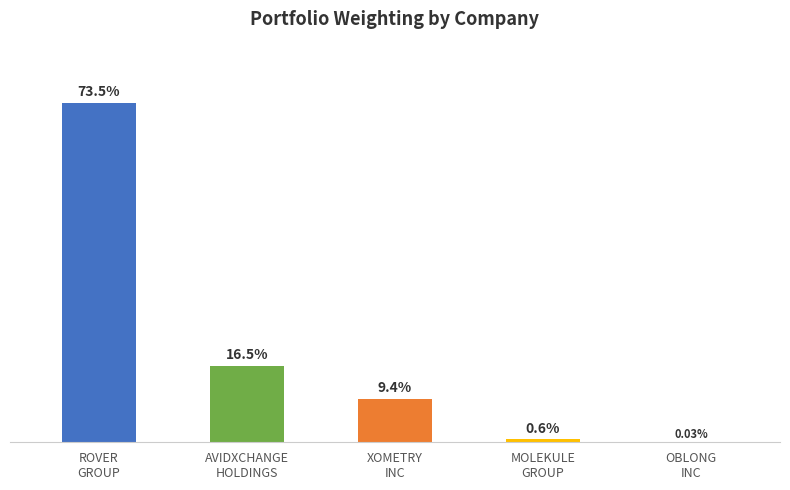

Are the bars horizontal?

No